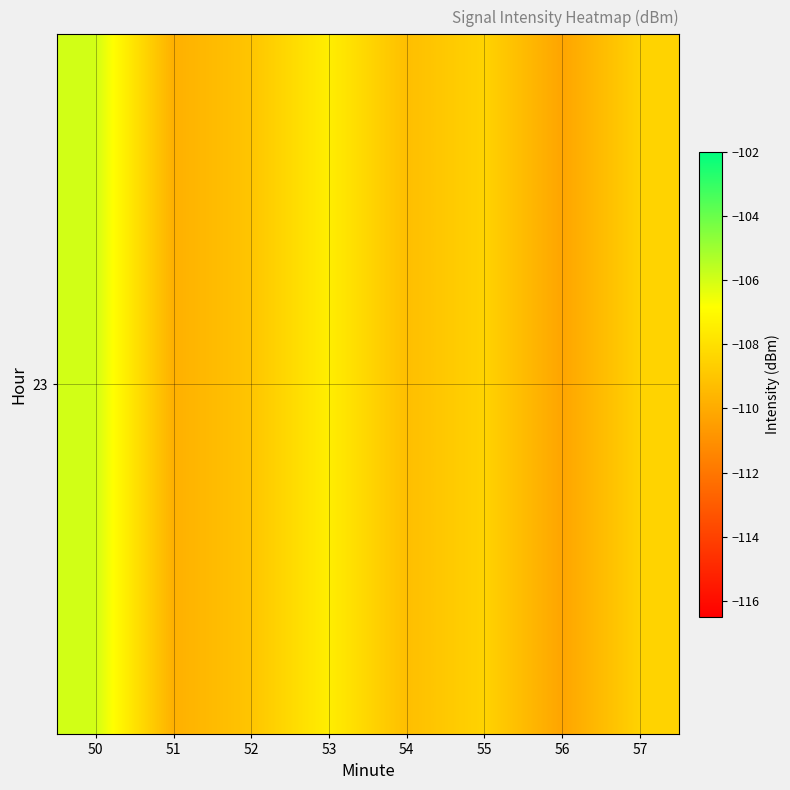

At which label does the data first exceed -108?

50